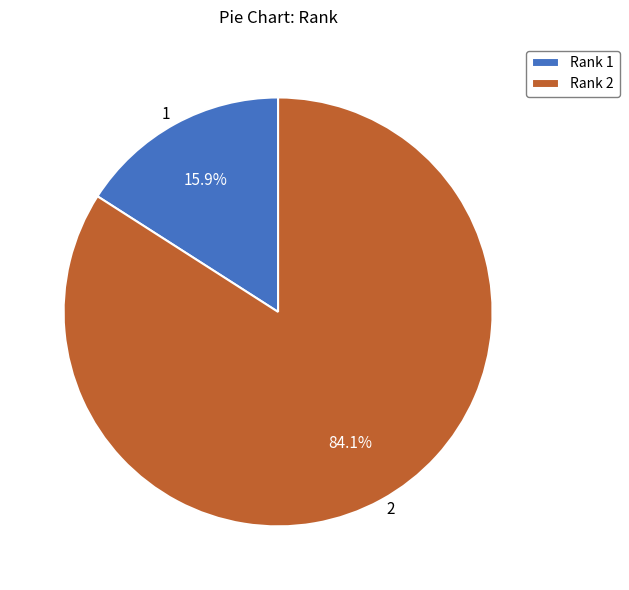

How many segments does this pie chart have?

2